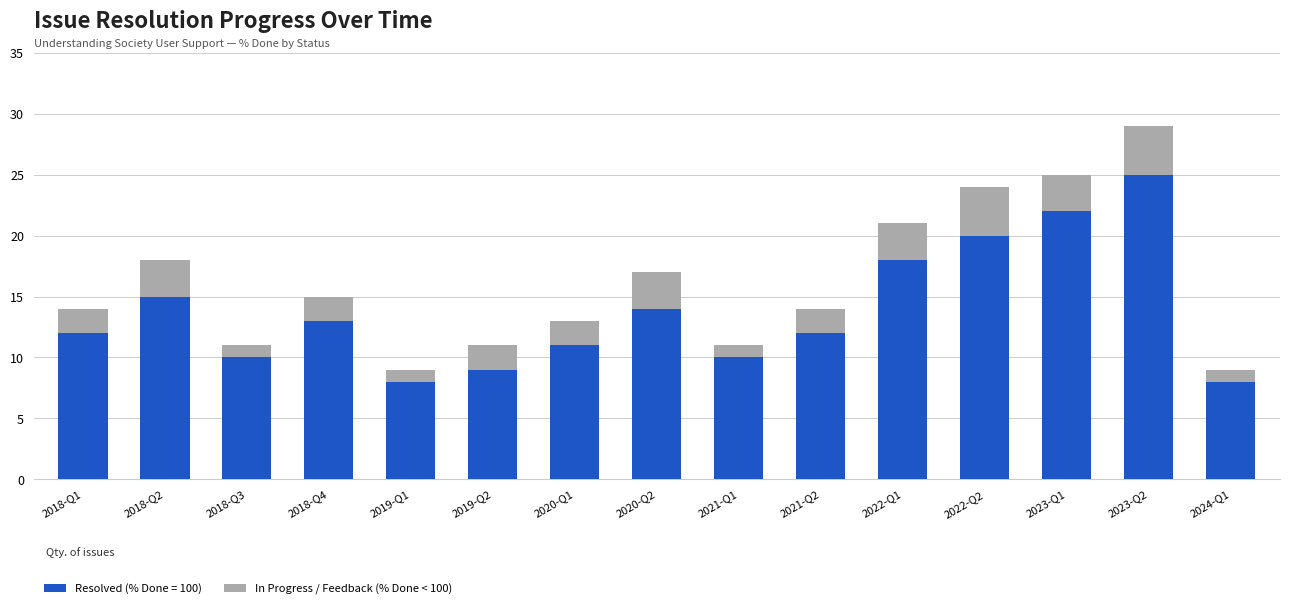

What is the difference between the second highest and minimum values in the Resolved (% Done = 100) series?

14